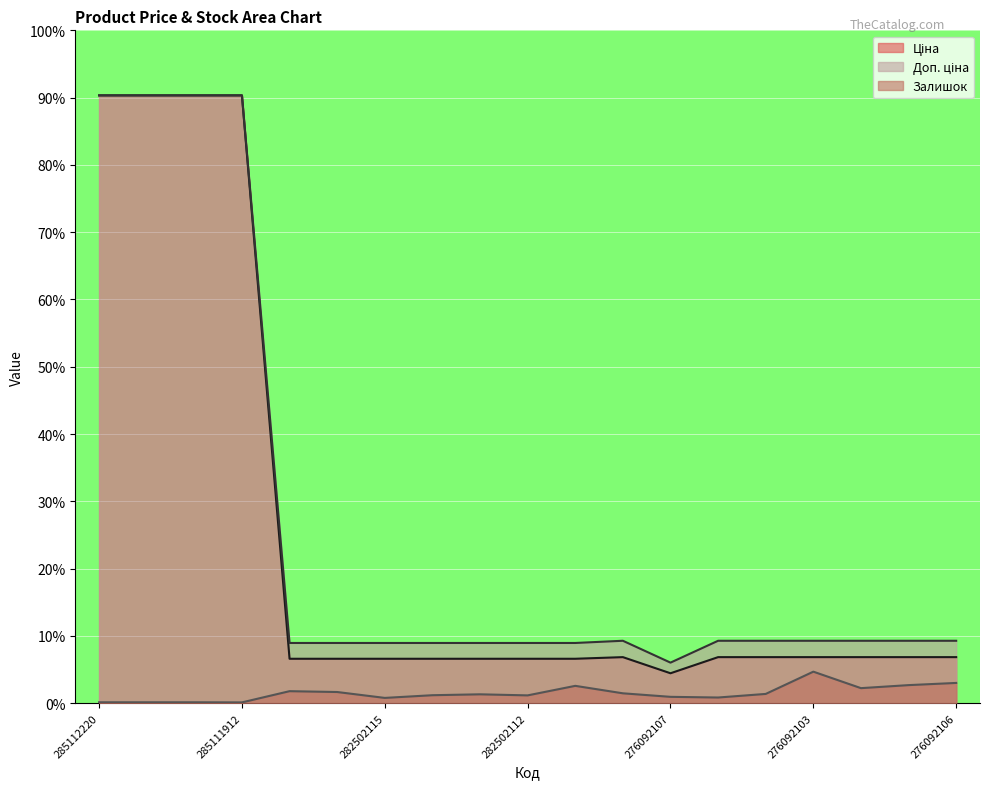

Count the number of data series in this chart.

3